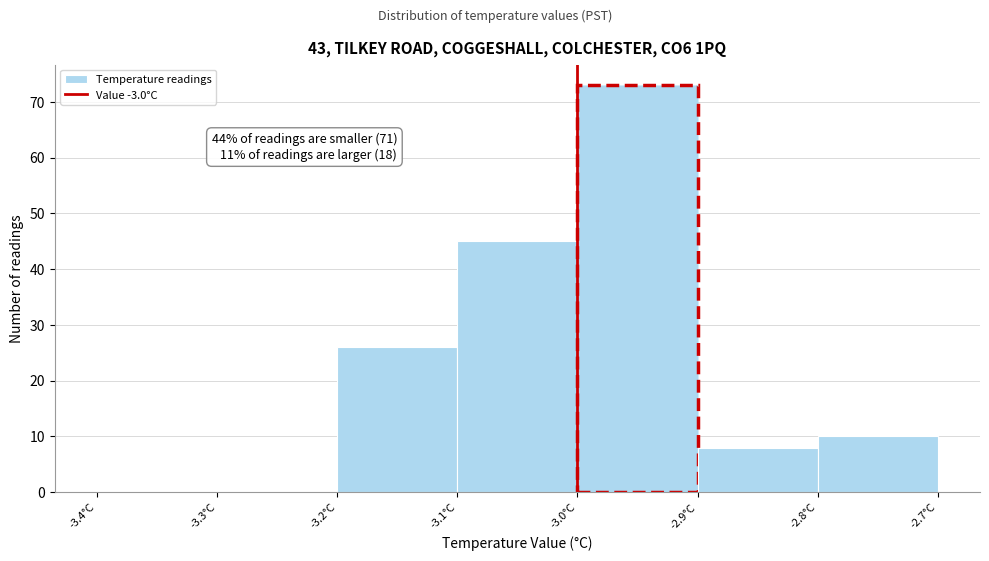

Over which range of the x-axis is the bar tallest?

-3.0 to -2.9